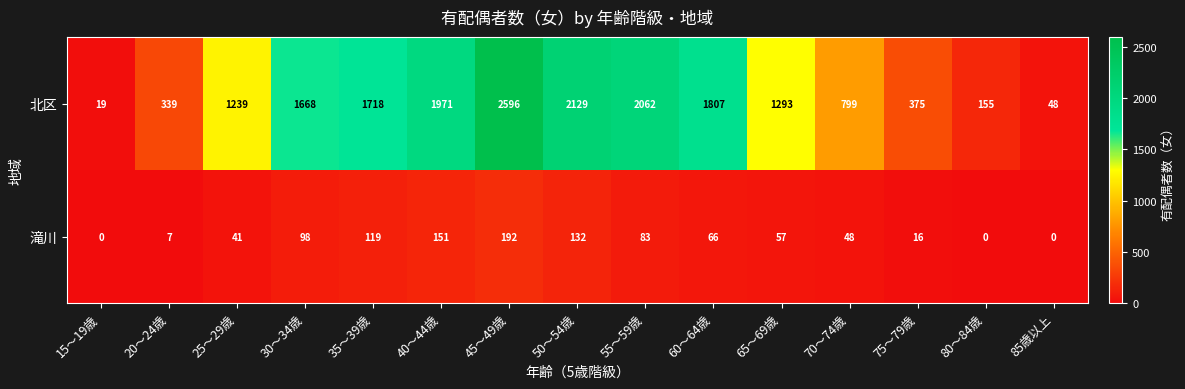

At which label does 滝川 first exceed 57?

30～34歳